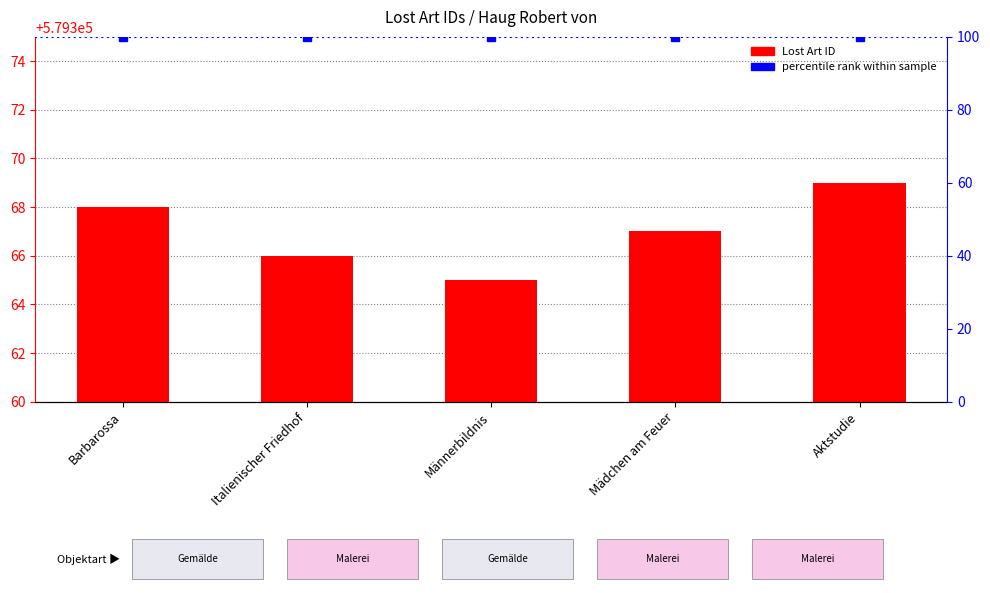

What is the greatest value displayed?

579369